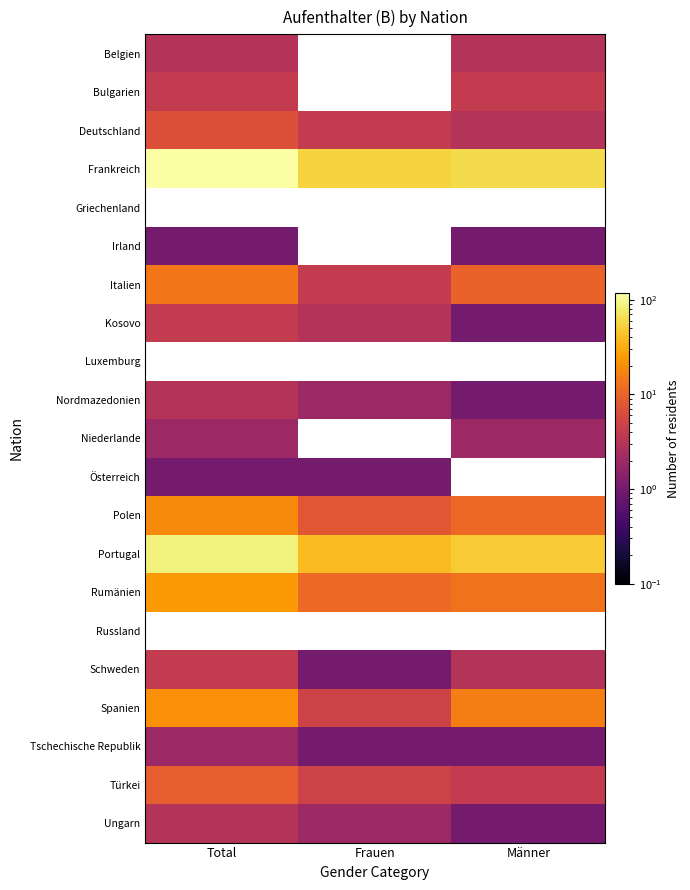

At which label does Türkei reach its peak?

Total